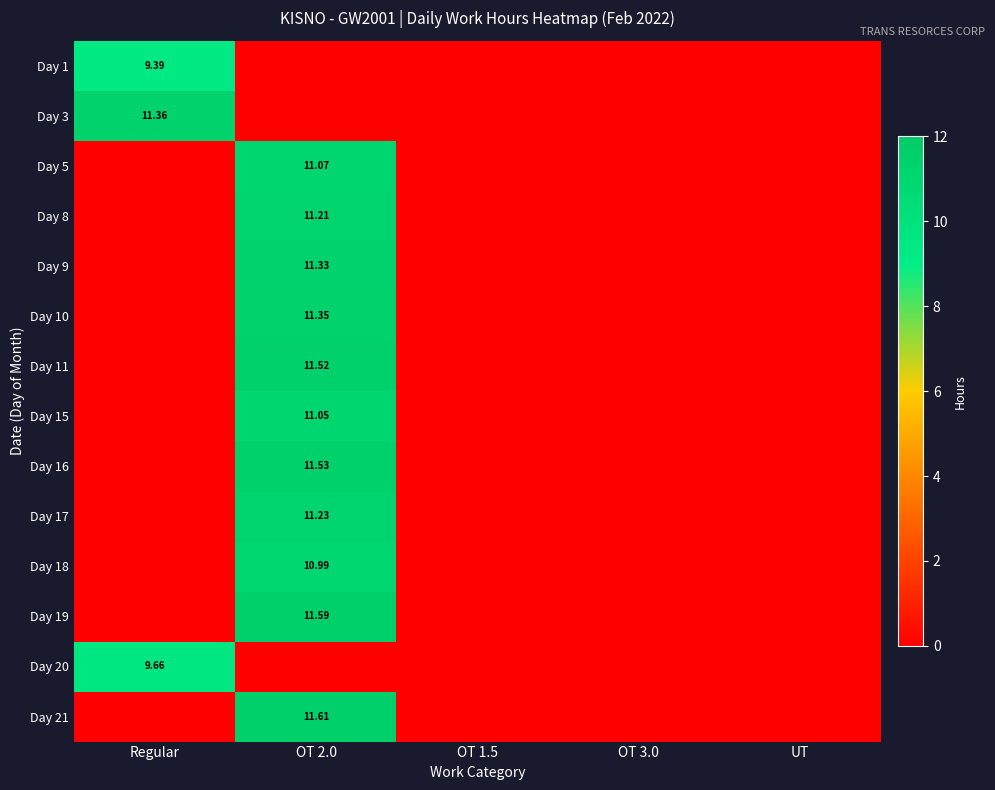

Is the value of Day 20 at Regular greater than the value of Day 5 at OT 2.0?

No